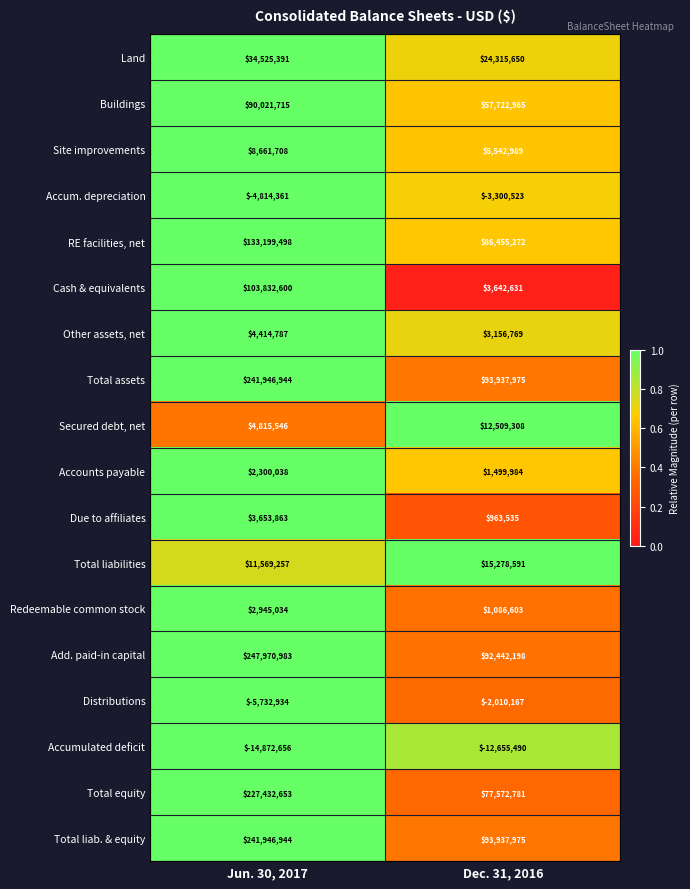

At which category is the sum across all series the highest?

Jun. 30, 2017